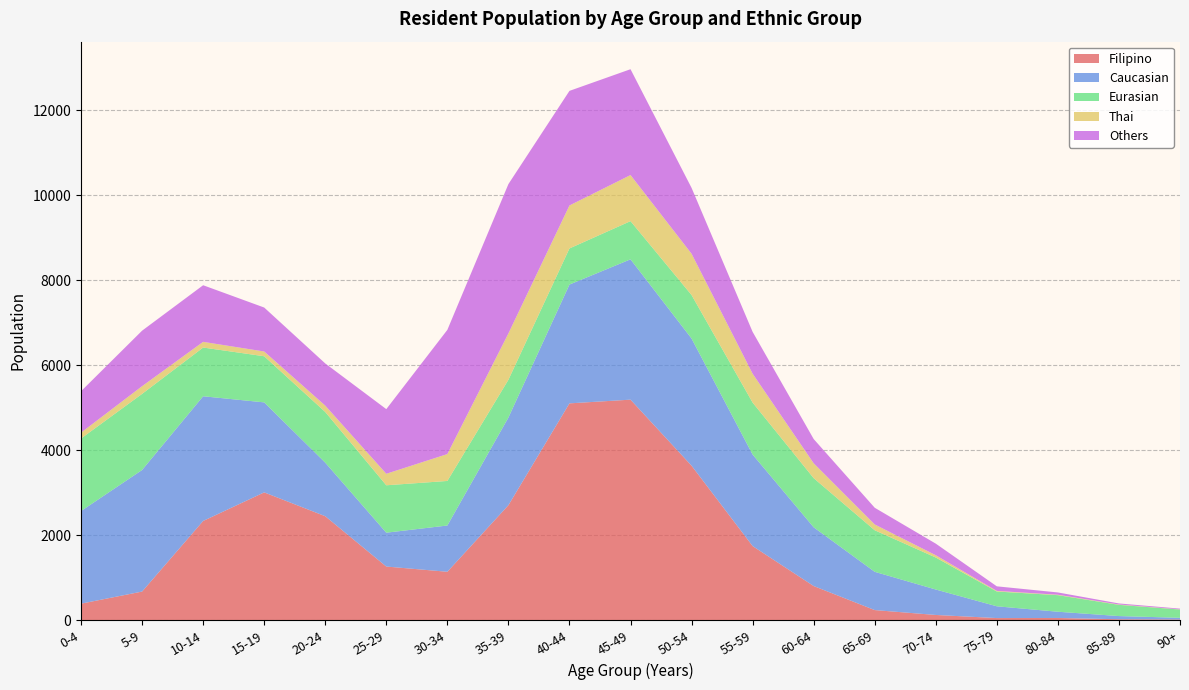

Reading left to right, transcribe all the data shown in this chart.

Filipino: 386	671	2333	3006	2445	1260	1137	2704	5102	5189	3634	1742	801	235	120	47	49	19	13
Caucasian: 2181	2862	2936	2119	1261	797	1089	2064	2797	3304	2994	2155	1383	901	599	277	147	75	40
Eurasian: 1707	1792	1147	1086	1193	1116	1049	889	850	899	1024	1223	1157	978	753	348	390	264	195
Thai: 138	181	134	112	150	271	633	1091	1012	1085	972	680	350	137	54	14	10	8	4
Others: 975	1307	1333	1035	993	1522	2924	3516	2698	2492	1551	985	571	393	273	108	54	25	17